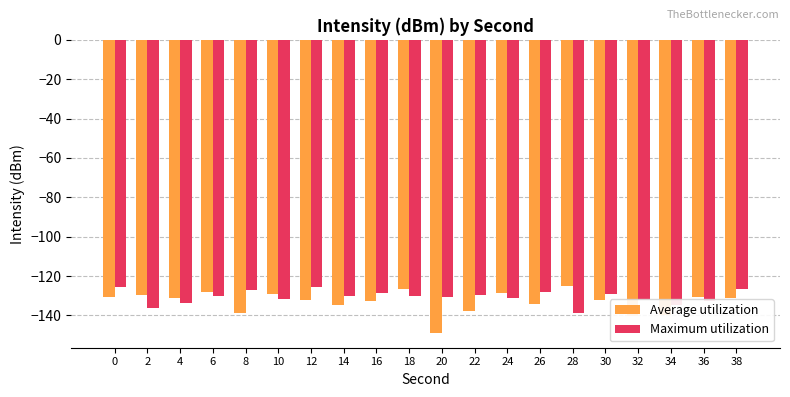

The value of Average utilization at 34 is -139.6. True or false?

True